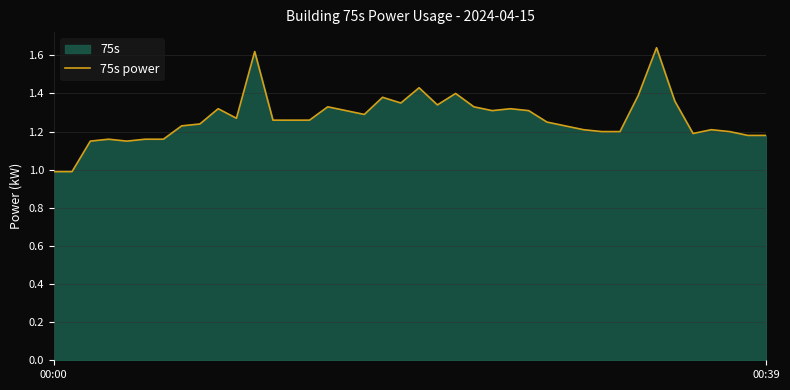

What is the smallest value displayed?

1.0